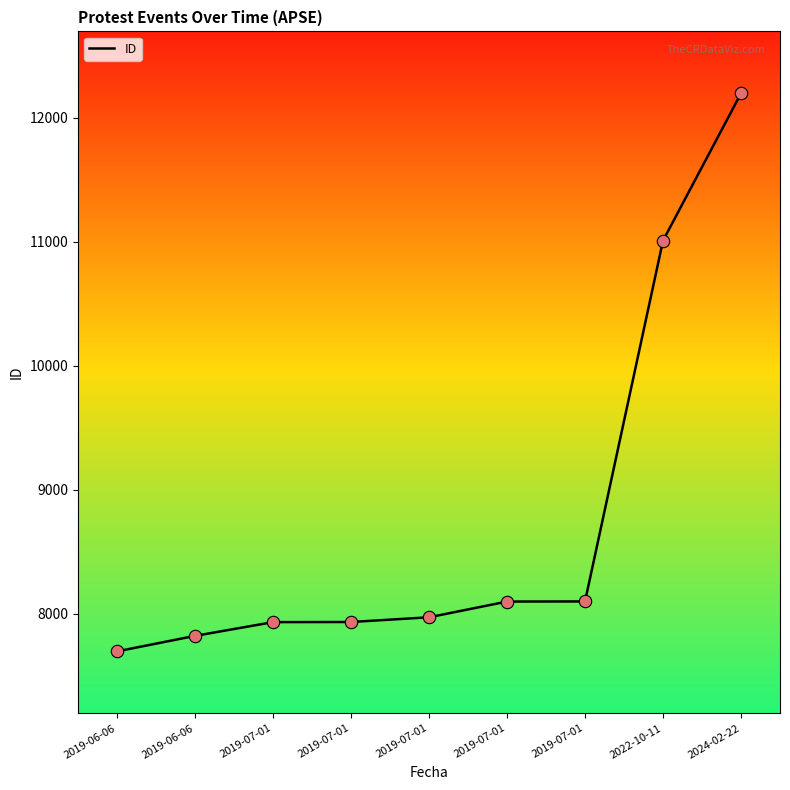

Which has a higher value, 2019-06-06 or 2019-07-01?

2019-07-01